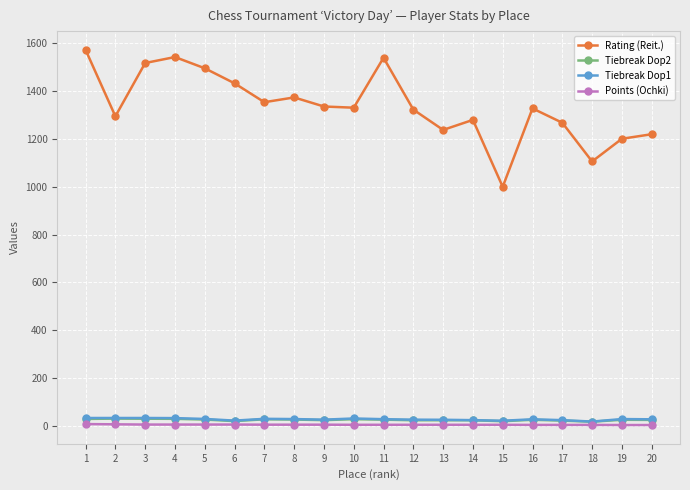

True or false: Tiebreak Dop2 and Rating (Reit.) cross at least once.

False